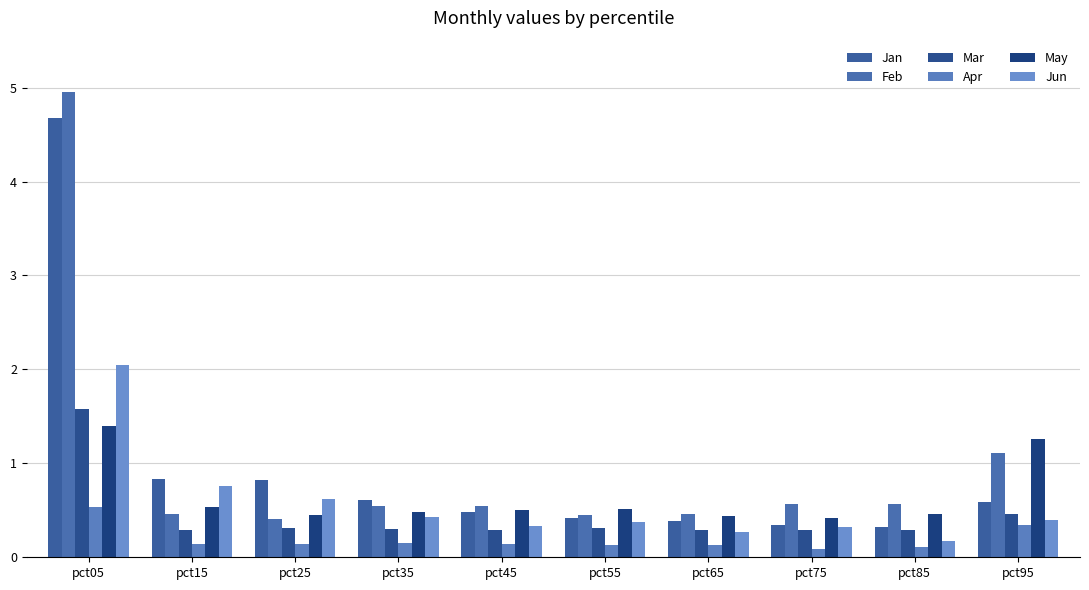

Between pct85 and pct95, which series saw the biggest shift?

May